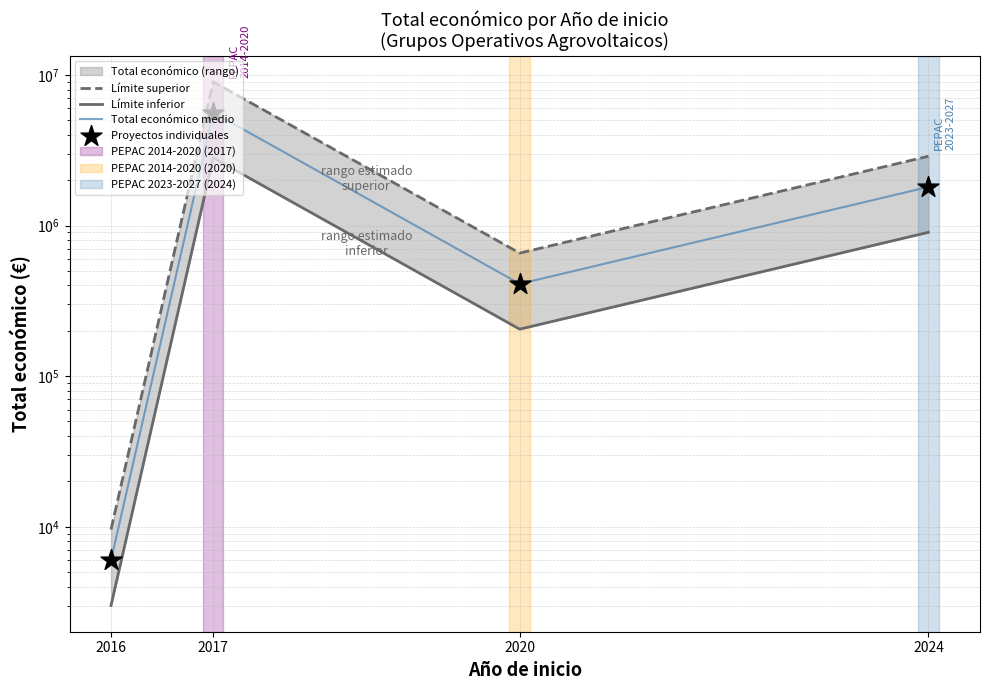

Which series has the widest spread of Y values?

Límite superior